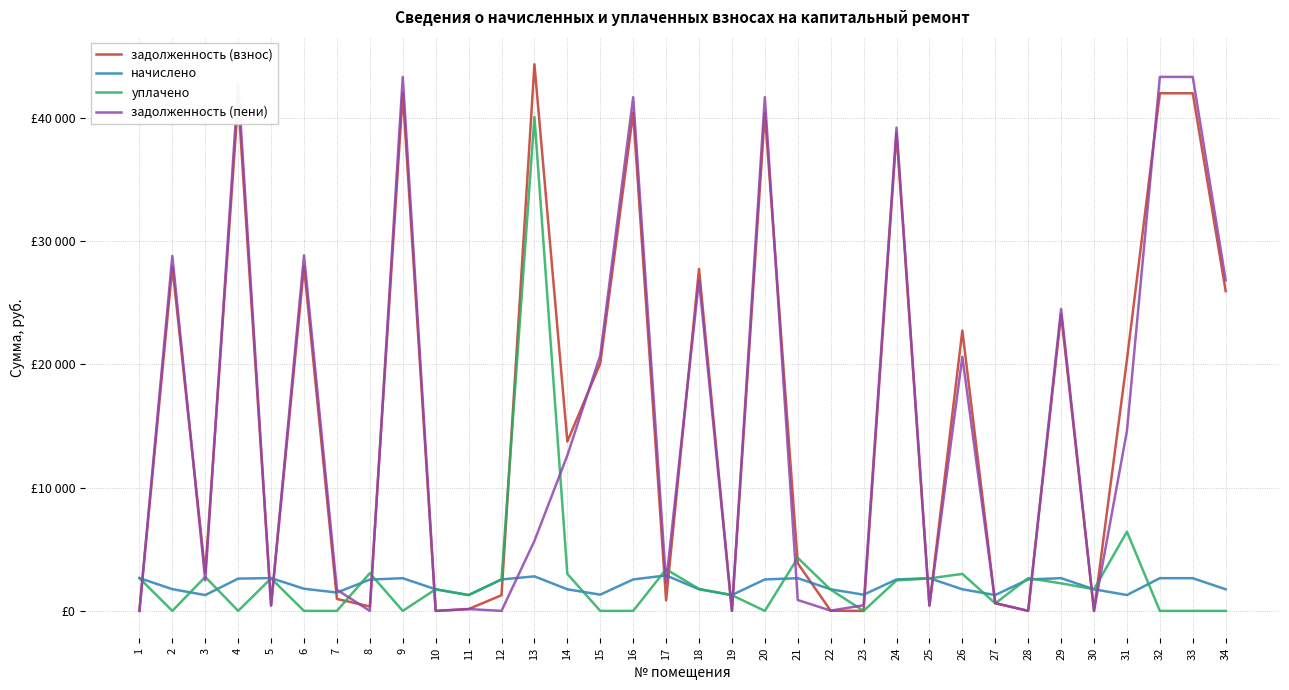

What are all the series names shown in the legend?

задолженность (взнос), начислено, уплачено, задолженность (пени)